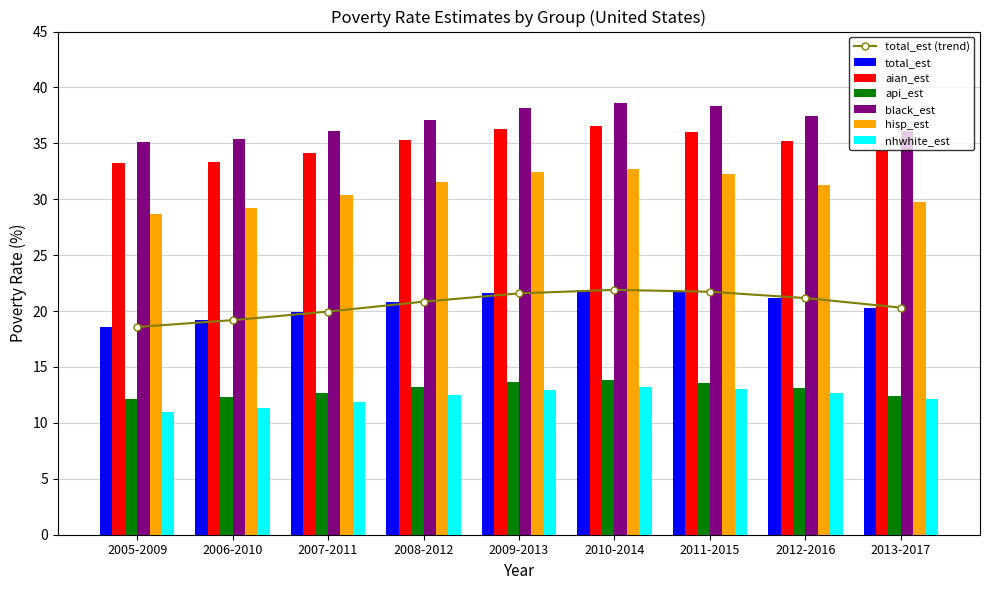

What position from the right is 2006-2010?

8